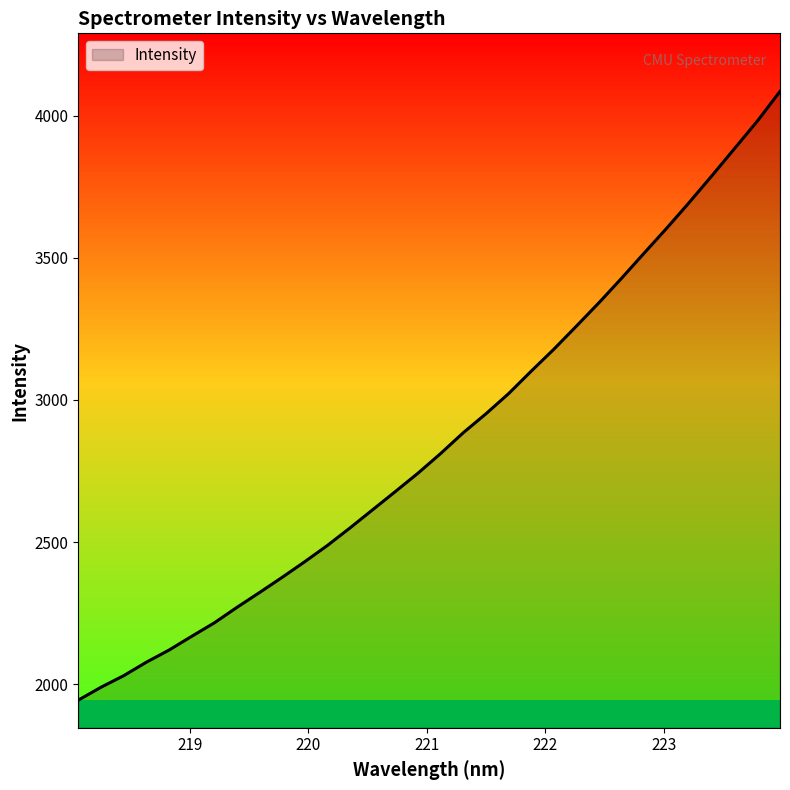

What is the greatest value displayed?

4085.9